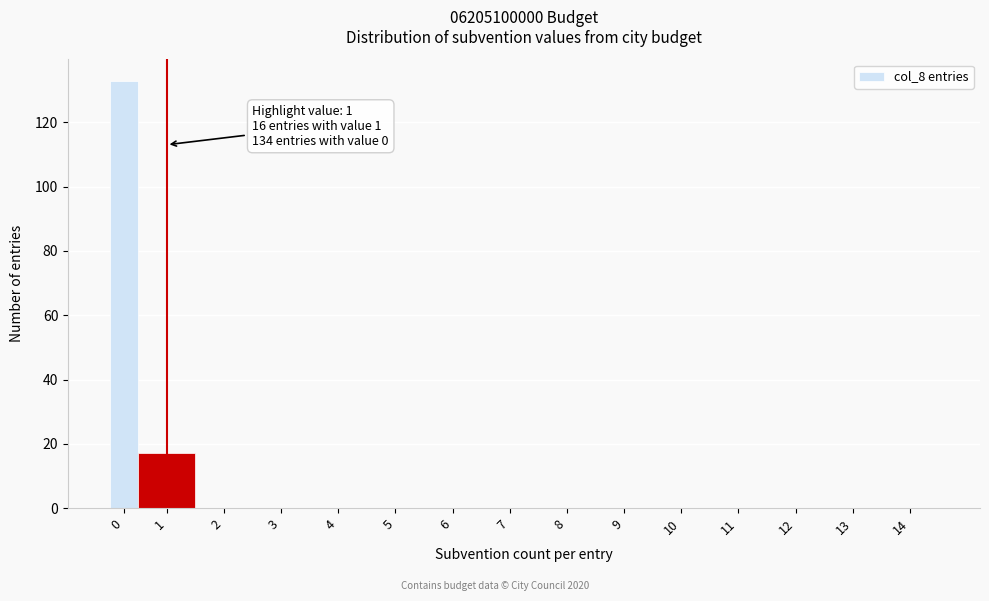

Reading left to right, transcribe all the data shown in this chart.

0=133	1=17	2=0	3=0	4=0	5=0	6=0	7=0	8=0	9=0	10=0	11=0	12=0	13=0	14=0